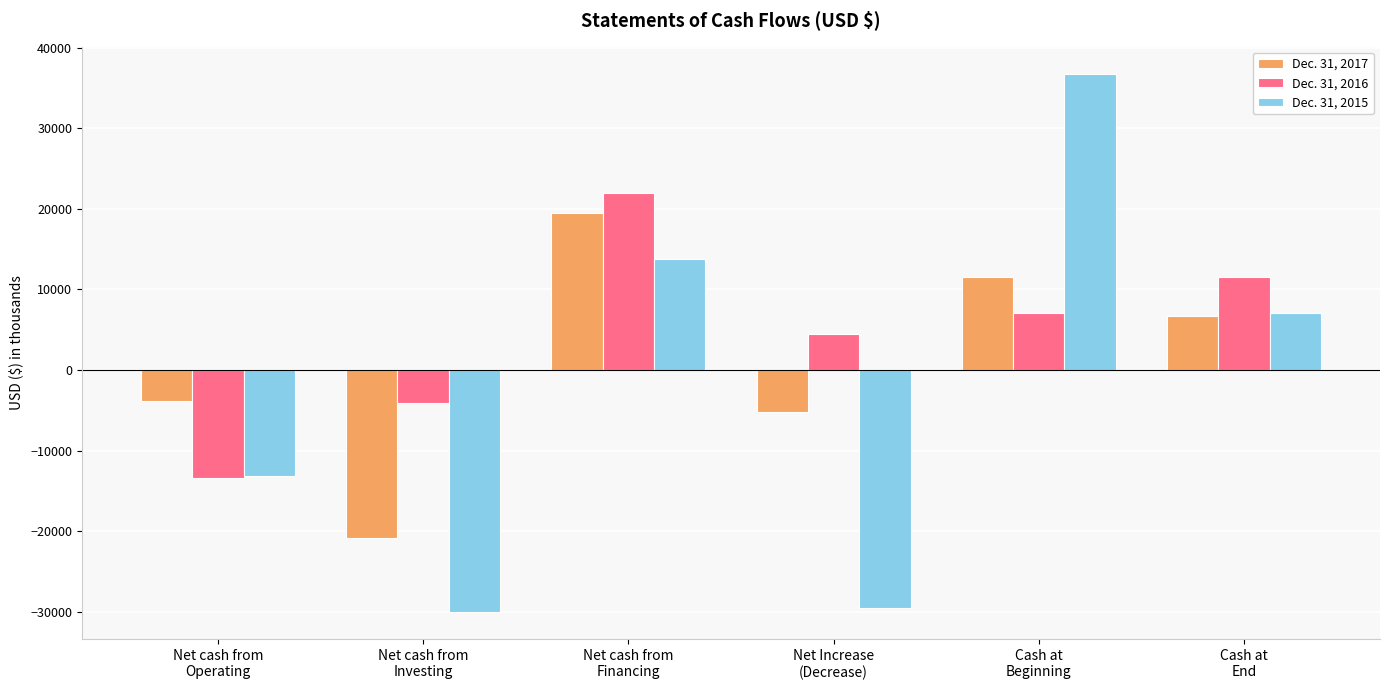

Reading left to right, extract all data points from this chart.

Dec. 31, 2017: -3821	-20840	19510	-5151	11585	6694
Dec. 31, 2016: -13412	-4091	21980	4477	7090	11585
Dec. 31, 2015: -13203	-30090	13746	-29547	36783	7090